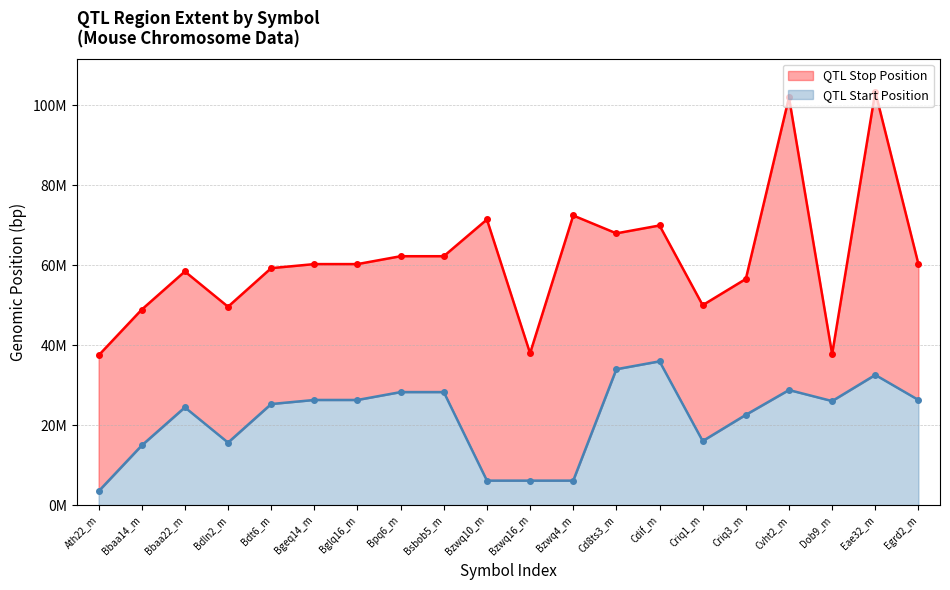

List the labels in order of Stop value, largest first.

Eae32_m, Cvht2_m, Bzwq4_m, Bzwq10_m, Cdif_m, Cd8ts3_m, Bpq6_m, Bsbob5_m, Bgeq14_m, Bglq16_m, Egrd2_m, Bdt6_m, Bbaa22_m, Criq3_m, Criq1_m, Bdln2_m, Bbaa14_m, Bzwq16_m, Dob9_m, Ath22_m